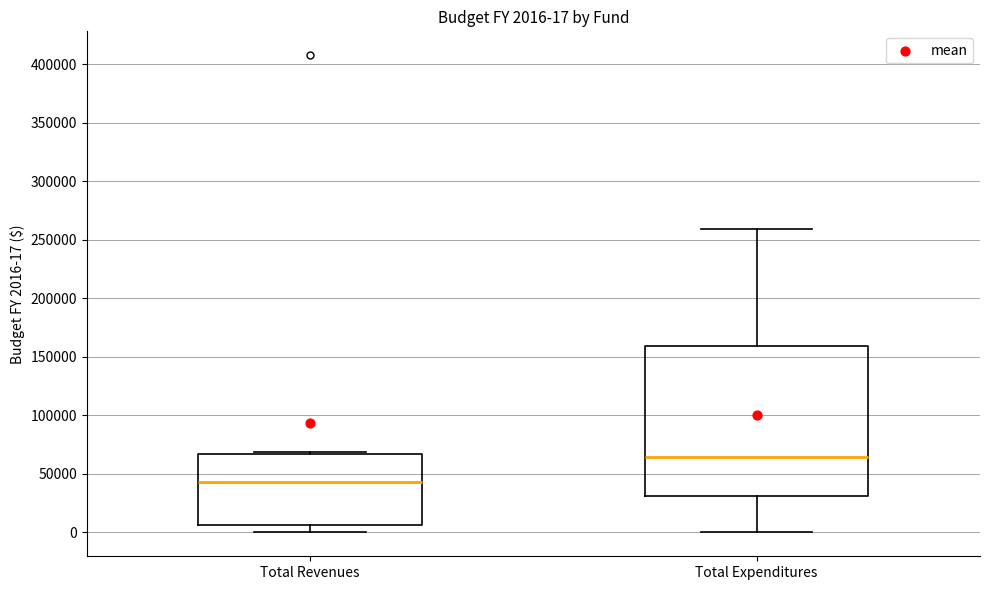

Which box is the tallest, from its lower edge to its upper edge?

Total Expenditures